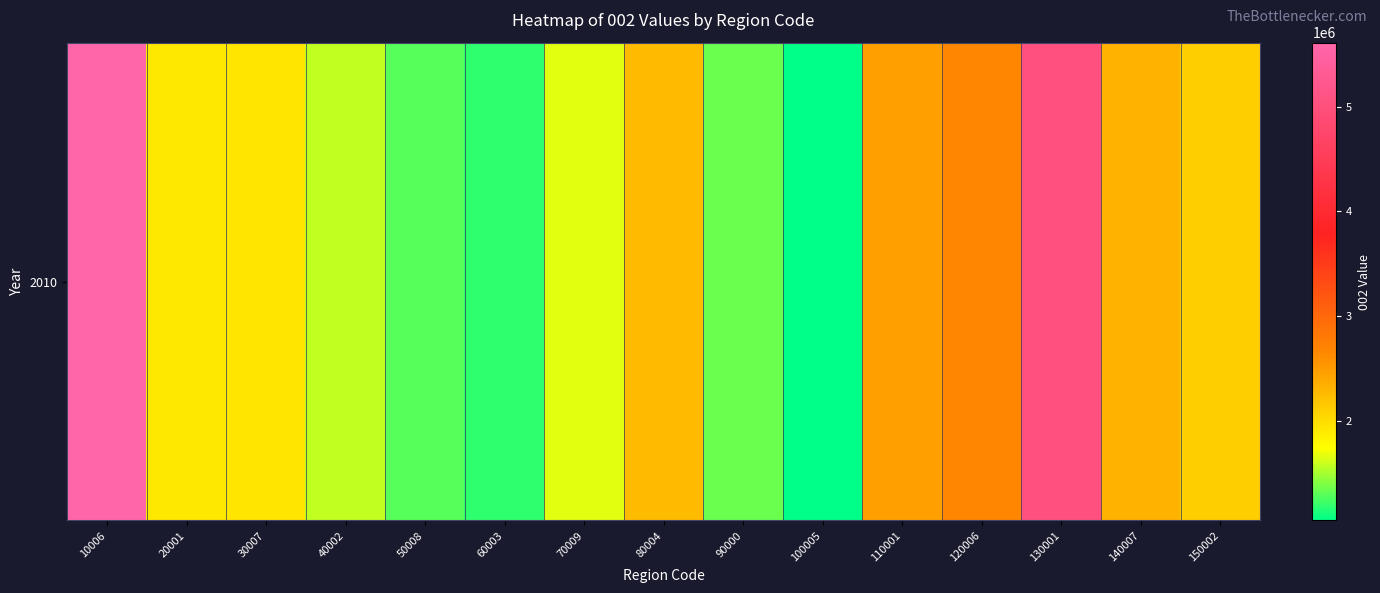

List the labels in order of value, largest first.

10006, 130001, 120006, 110001, 140007, 80004, 150002, 30007, 20001, 70009, 40002, 90000, 50008, 60003, 100005